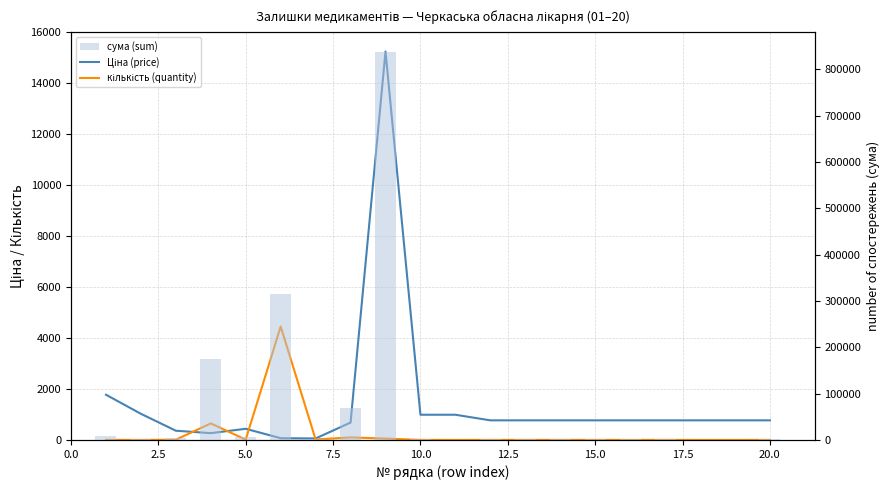

Reading left to right, extract all data points from this chart.

Ціна (price): 1776.0	1027.0	363.0	268.0	439.0	70.0	59.0	683.0	15243.0	990.0	990.0	770.0	770.0	770.0	770.0	770.0	770.0	770.0	770.0	770.0
кількість (quantity): 5.0	2.0	10.7	649.0	15.0	4454.0	20.0	100.0	55.0	3.0	1.0	3.0	3.0	3.0	3.0	2.0	3.0	1.0	1.0	3.0
сума (sum): 8880.0	2054.0	3893.5	173932.0	6588.8	316100.4	1198.0	68339.2	838390.3	2970.0	990.0	2310.0	2310.0	2310.0	2310.0	1540.0	2310.0	770.0	770.0	2310.0